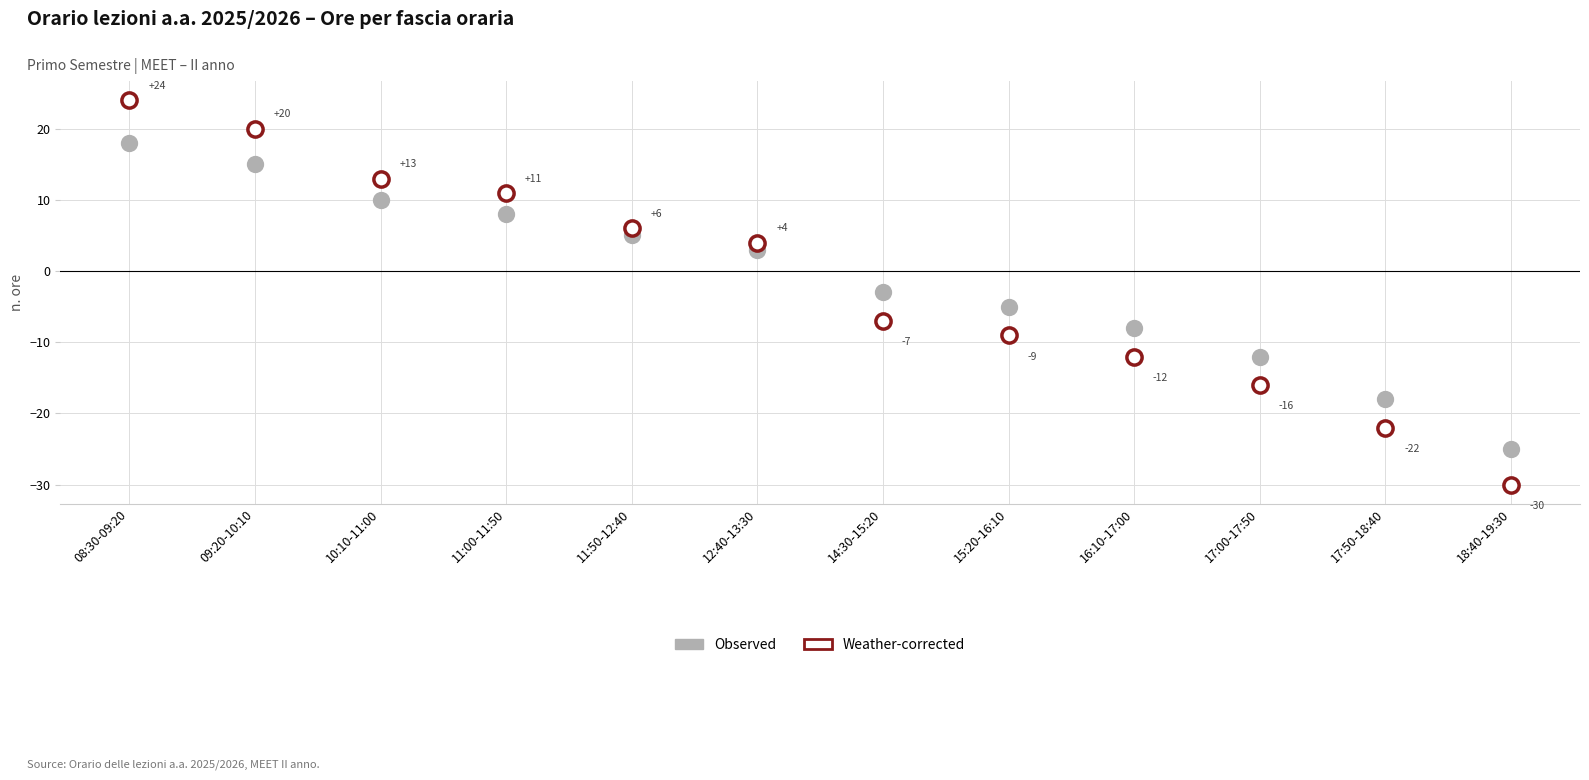

Which series has the largest Y range (max minus min)?

Weather-corrected